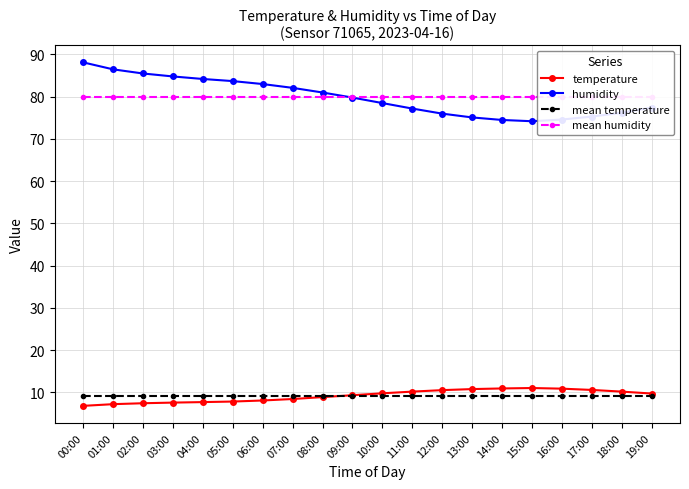

At which label is mean humidity closest to 79?

00:00